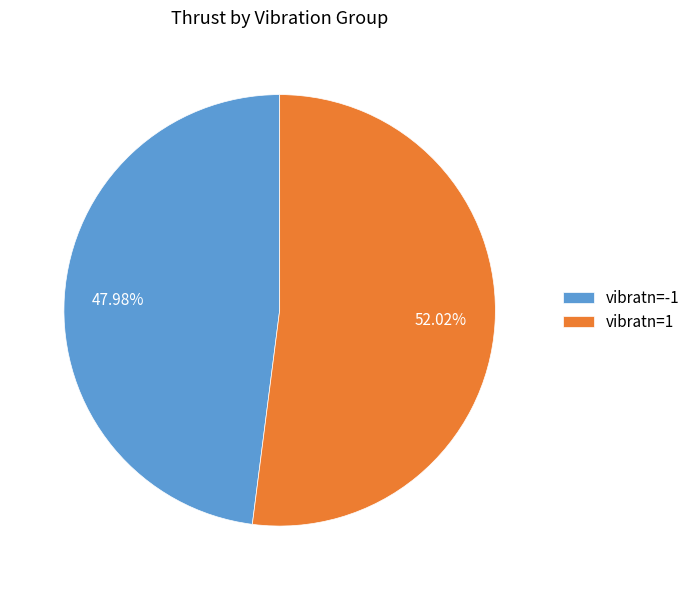

What is the ratio of the value at vibratn=1 to the value at vibratn=-1?

1.1